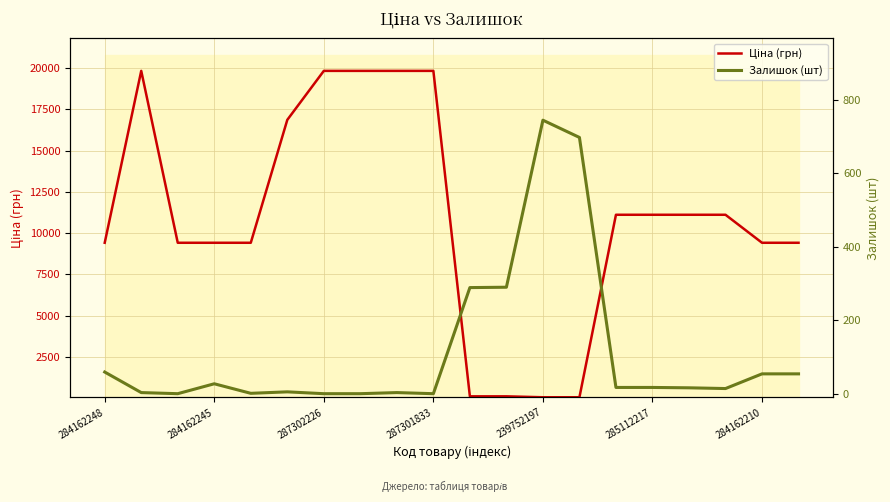

True or false: Залишок (шт) has more than 1 points higher than both neighbors.

True